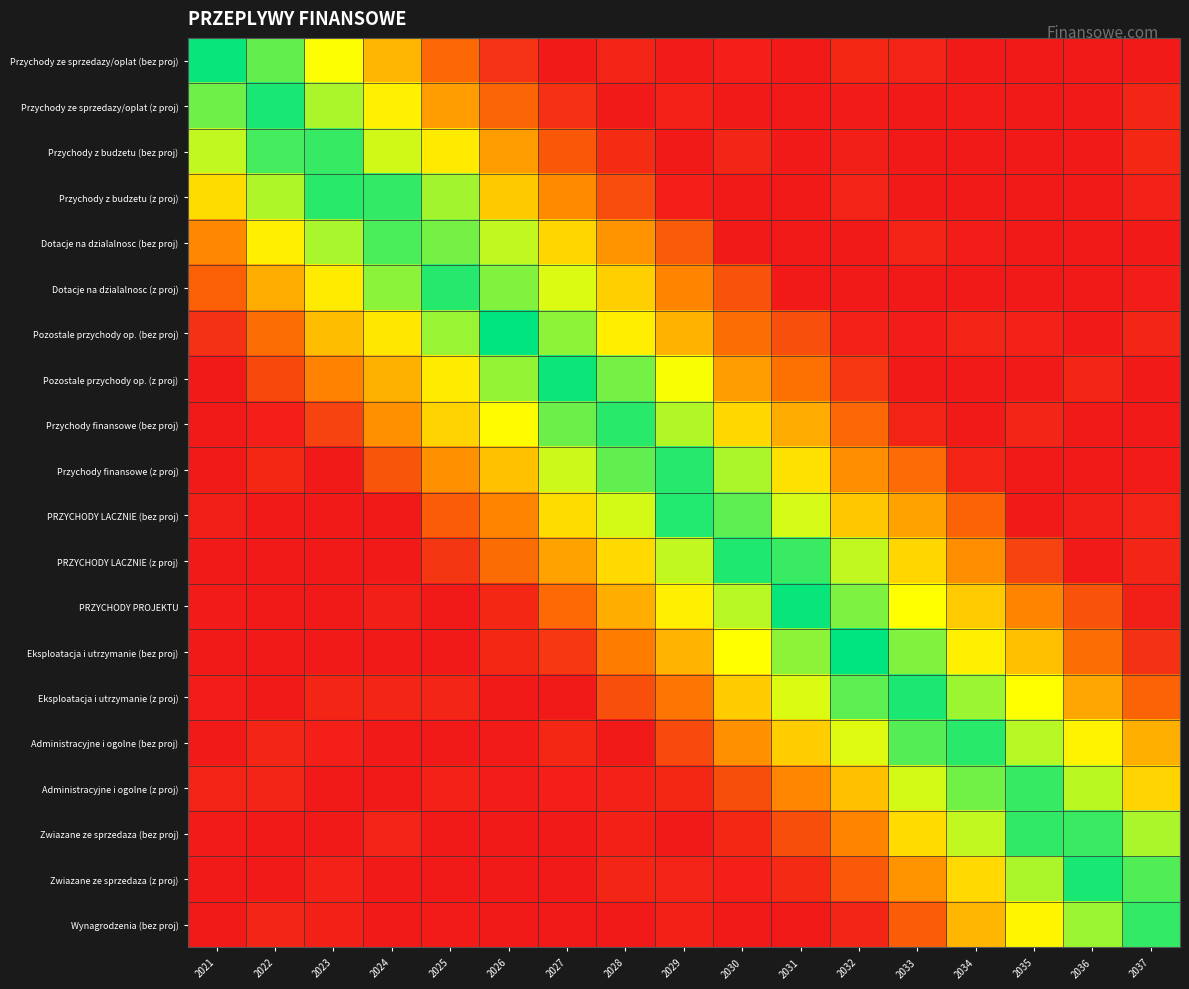

Reading right to left, extract all data points from this chart.

Przychody ze sprzedazy/oplat (bez proj): 2037=0.0	2036=0.0	2035=0.0	2034=0.0	2033=0.0	2032=0.0	2031=0.0	2030=0.0	2029=0.0	2028=0.0	2027=0.0	2026=0.1	2025=0.3	2024=0.5	2023=0.7	2022=0.9	2021=1.0
Przychody ze sprzedazy/oplat (z proj): 2037=0.0	2036=0.0	2035=0.0	2034=0.0	2033=0.0	2032=0.0	2031=0.0	2030=0.0	2029=0.0	2028=0.0	2027=0.1	2026=0.2	2025=0.4	2024=0.6	2023=0.8	2022=1.0	2021=0.9
Przychody z budzetu (bez proj): 2037=0.0	2036=0.0	2035=0.0	2034=0.0	2033=0.0	2032=0.0	2031=0.0	2030=0.0	2029=0.0	2028=0.1	2027=0.2	2026=0.4	2025=0.6	2024=0.7	2023=0.9	2022=0.9	2021=0.7
Przychody z budzetu (z proj): 2037=0.0	2036=0.0	2035=0.0	2034=0.0	2033=0.0	2032=0.0	2031=0.0	2030=0.0	2029=0.0	2028=0.2	2027=0.4	2026=0.5	2025=0.8	2024=0.9	2023=0.9	2022=0.8	2021=0.6
Dotacje na dzialalnosc (bez proj): 2037=0.0	2036=0.0	2035=0.0	2034=0.0	2033=0.0	2032=0.0	2031=0.0	2030=0.0	2029=0.2	2028=0.4	2027=0.6	2026=0.7	2025=0.8	2024=0.9	2023=0.8	2022=0.6	2021=0.4
Dotacje na dzialalnosc (z proj): 2037=0.0	2036=0.0	2035=0.0	2034=0.0	2033=0.0	2032=0.0	2031=0.0	2030=0.2	2029=0.3	2028=0.5	2027=0.7	2026=0.8	2025=1.0	2024=0.8	2023=0.6	2022=0.4	2021=0.2
Pozostale przychody op. (bez proj): 2037=0.0	2036=0.0	2035=0.0	2034=0.0	2033=0.0	2032=0.0	2031=0.2	2030=0.3	2029=0.5	2028=0.6	2027=0.8	2026=1.0	2025=0.8	2024=0.6	2023=0.5	2022=0.3	2021=0.1
Pozostale przychody op. (z proj): 2037=0.0	2036=0.0	2035=0.0	2034=0.0	2033=0.0	2032=0.1	2031=0.3	2030=0.4	2029=0.7	2028=0.8	2027=1.0	2026=0.8	2025=0.6	2024=0.5	2023=0.3	2022=0.2	2021=0.0
Przychody finansowe (bez proj): 2037=0.0	2036=0.0	2035=0.0	2034=0.0	2033=0.0	2032=0.3	2031=0.4	2030=0.6	2029=0.8	2028=0.9	2027=0.9	2026=0.7	2025=0.6	2024=0.4	2023=0.1	2022=0.0	2021=0.0
Przychody finansowe (z proj): 2037=0.0	2036=0.0	2035=0.0	2034=0.0	2033=0.3	2032=0.4	2031=0.6	2030=0.8	2029=1.0	2028=0.9	2027=0.7	2026=0.5	2025=0.4	2024=0.2	2023=0.0	2022=0.0	2021=0.0
PRZYCHODY LACZNIE (bez proj): 2037=0.0	2036=0.0	2035=0.0	2034=0.2	2033=0.4	2032=0.5	2031=0.7	2030=0.9	2029=1.0	2028=0.7	2027=0.6	2026=0.3	2025=0.2	2024=0.0	2023=0.0	2022=0.0	2021=0.0
PRZYCHODY LACZNIE (z proj): 2037=0.0	2036=0.0	2035=0.1	2034=0.4	2033=0.6	2032=0.7	2031=0.9	2030=1.0	2029=0.7	2028=0.6	2027=0.4	2026=0.3	2025=0.1	2024=0.0	2023=0.0	2022=0.0	2021=0.0
PRZYCHODY PROJEKTU: 2037=0.0	2036=0.2	2035=0.3	2034=0.5	2033=0.7	2032=0.8	2031=1.0	2030=0.8	2029=0.6	2028=0.5	2027=0.3	2026=0.0	2025=0.0	2024=0.0	2023=0.0	2022=0.0	2021=0.0
Eksploatacja i utrzymanie (bez proj): 2037=0.1	2036=0.3	2035=0.5	2034=0.6	2033=0.8	2032=1.0	2031=0.8	2030=0.7	2029=0.5	2028=0.3	2027=0.1	2026=0.0	2025=0.0	2024=0.0	2023=0.0	2022=0.0	2021=0.0
Eksploatacja i utrzymanie (z proj): 2037=0.2	2036=0.4	2035=0.7	2034=0.8	2033=1.0	2032=0.9	2031=0.7	2030=0.5	2029=0.3	2028=0.2	2027=0.0	2026=0.0	2025=0.0	2024=0.0	2023=0.0	2022=0.0	2021=0.0
Administracyjne i ogolne (bez proj): 2037=0.5	2036=0.6	2035=0.8	2034=0.9	2033=0.9	2032=0.7	2031=0.5	2030=0.4	2029=0.2	2028=0.0	2027=0.0	2026=0.0	2025=0.0	2024=0.0	2023=0.0	2022=0.0	2021=0.0
Administracyjne i ogolne (z proj): 2037=0.6	2036=0.8	2035=0.9	2034=0.8	2033=0.7	2032=0.5	2031=0.4	2030=0.2	2029=0.1	2028=0.0	2027=0.0	2026=0.0	2025=0.0	2024=0.0	2023=0.0	2022=0.0	2021=0.0
Zwiazane ze sprzedaza (bez proj): 2037=0.8	2036=0.9	2035=0.9	2034=0.7	2033=0.6	2032=0.3	2031=0.2	2030=0.1	2029=0.0	2028=0.0	2027=0.0	2026=0.0	2025=0.0	2024=0.0	2023=0.0	2022=0.0	2021=0.0
Zwiazane ze sprzedaza (z proj): 2037=0.9	2036=1.0	2035=0.8	2034=0.6	2033=0.4	2032=0.2	2031=0.1	2030=0.0	2029=0.0	2028=0.0	2027=0.0	2026=0.0	2025=0.0	2024=0.0	2023=0.0	2022=0.0	2021=0.0
Wynagrodzenia (bez proj): 2037=0.9	2036=0.8	2035=0.6	2034=0.5	2033=0.2	2032=0.0	2031=0.0	2030=0.0	2029=0.0	2028=0.0	2027=0.0	2026=0.0	2025=0.0	2024=0.0	2023=0.0	2022=0.0	2021=0.0